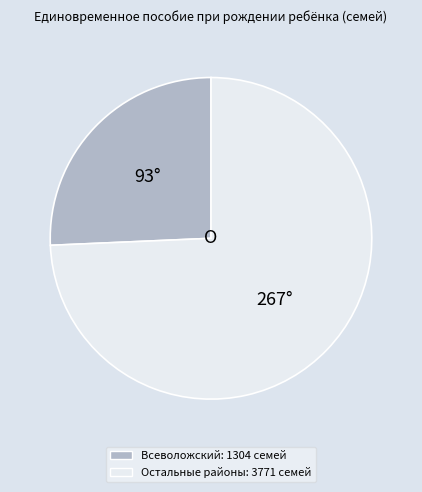

Does any single category account for the majority?

Yes